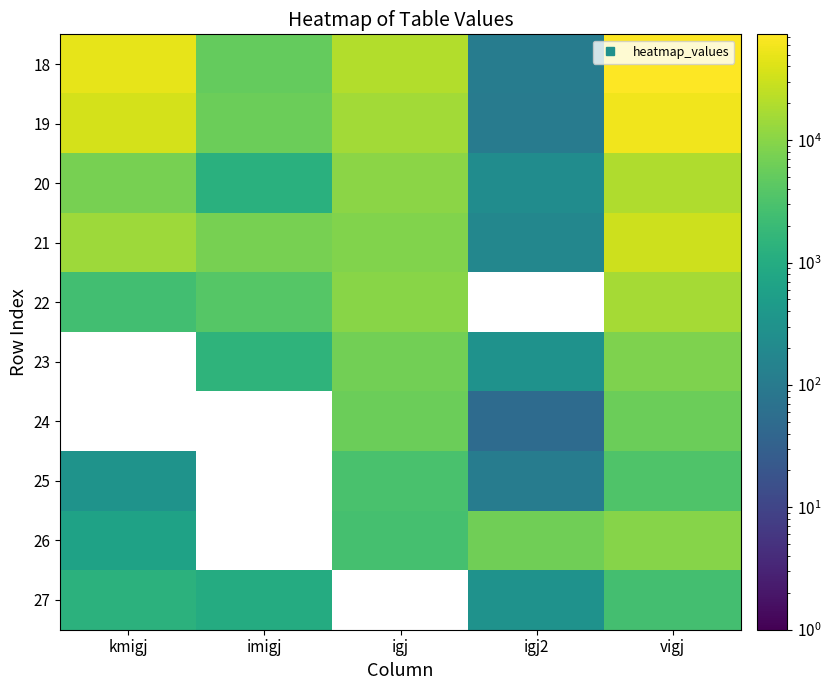

Rank the series by their maximum value, from lowest to highest.

27, 25, 26, 22, 20, 21, 19, 18, 23, 24